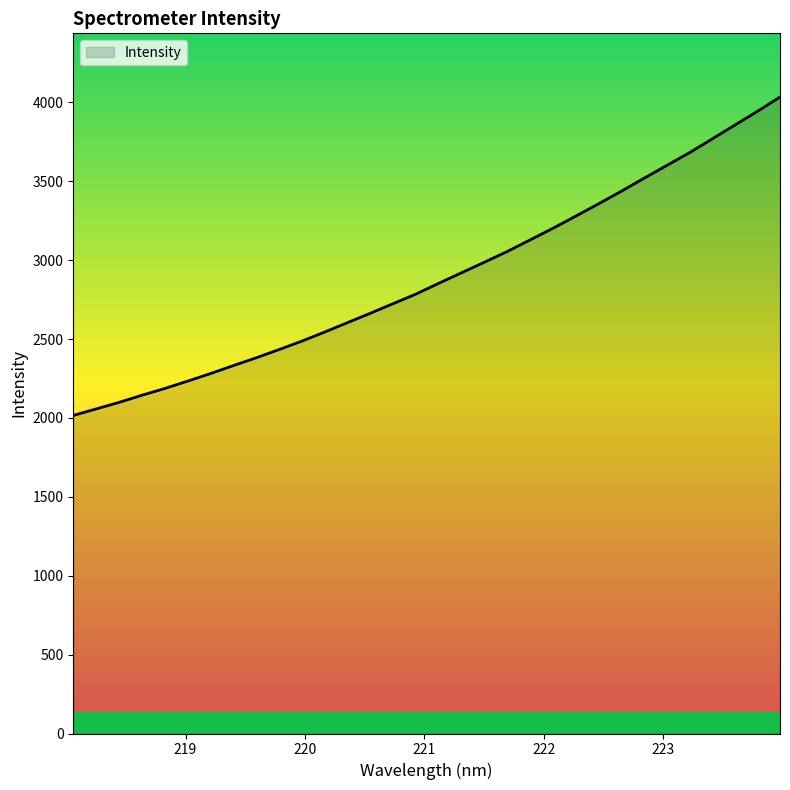

How many categories are shown in the chart?

32